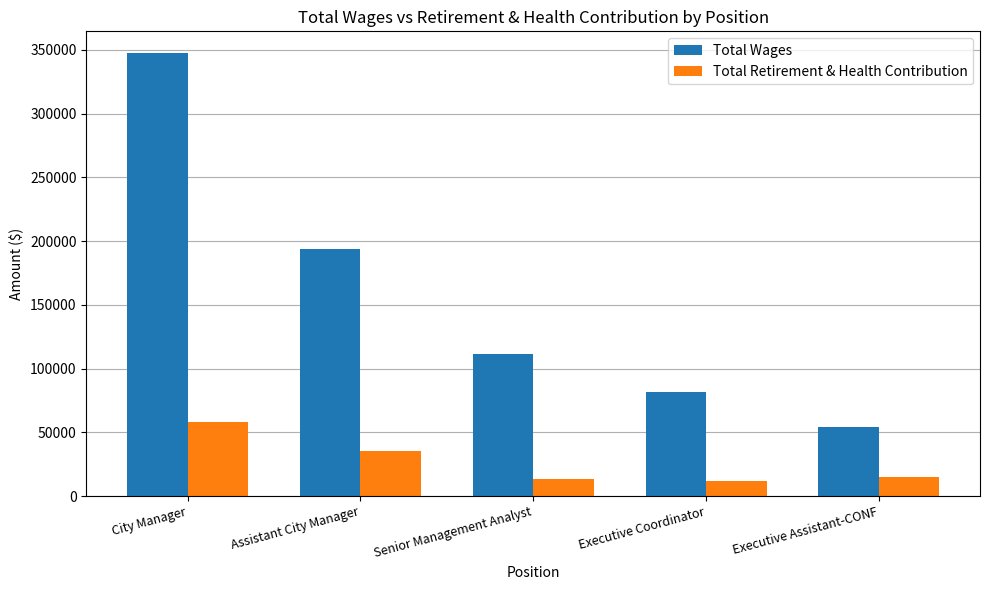

The Total Retirement & Health Contribution series shows 58055 at City Manager. True or false?

True